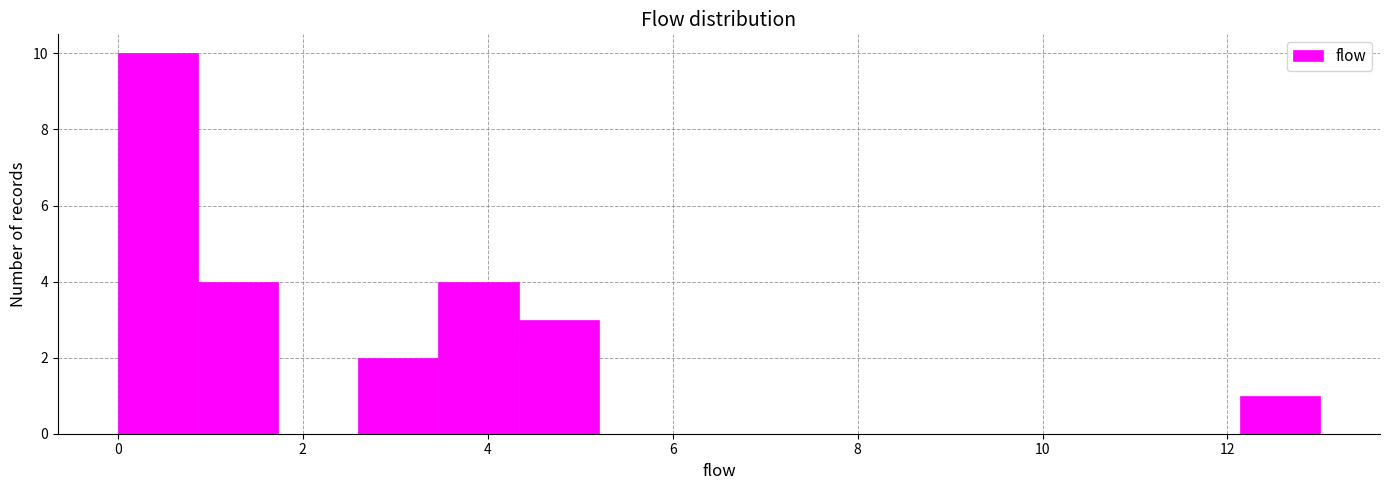

How tall is the bar that spans 2.6 to 3.4 on the x-axis? Neither the bar edges nor the heights are printed on the chart, so give them approximately, as read against the axes.

2